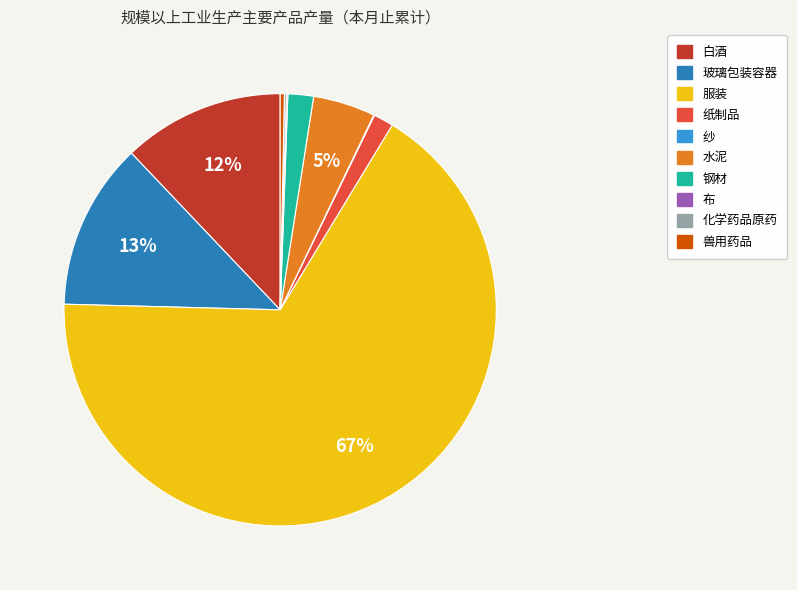

Do 白酒 and 钢材 together represent more than half of the pie?

No